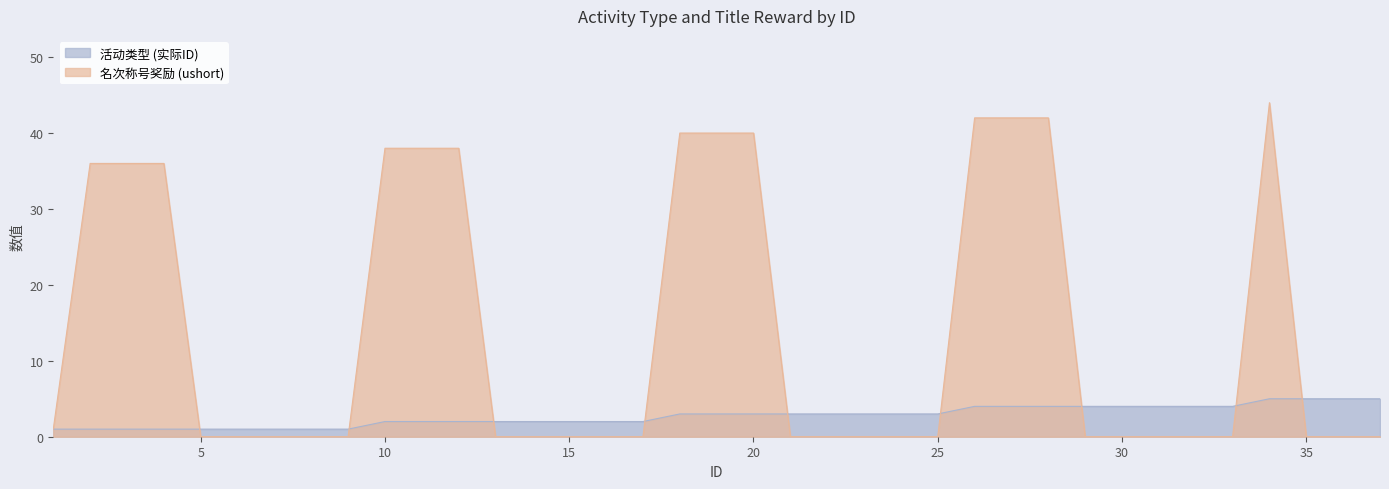

True or false: 名次称号奖励 (ushort) has a value of 44 at 34.

True